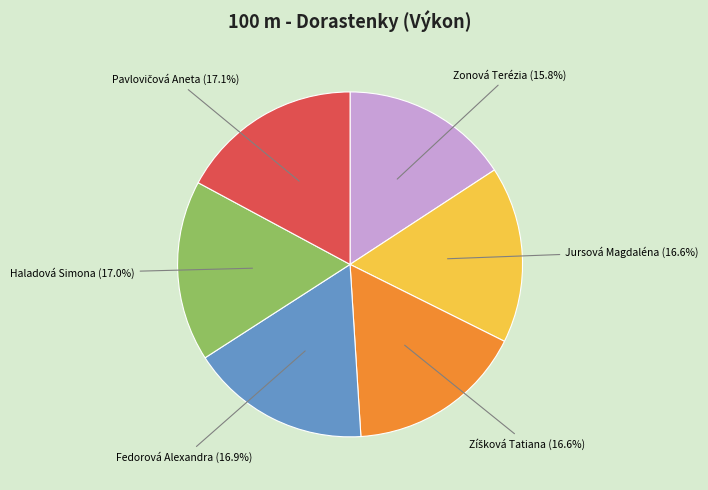

Does any single category account for the majority?

No